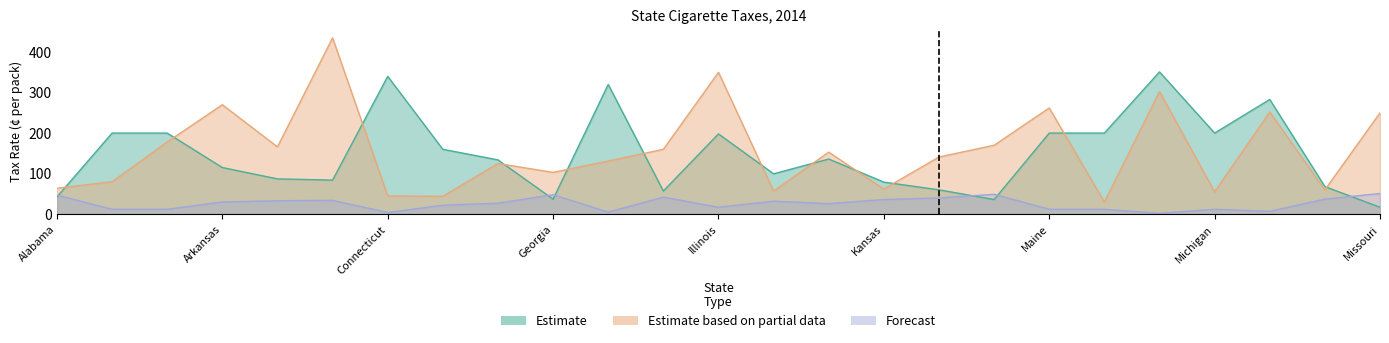

At which category is the sum across all series the highest?

Massachusetts